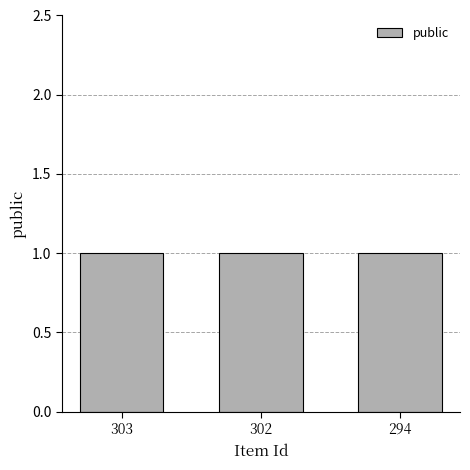

At which category is the sum across all series the highest?

303